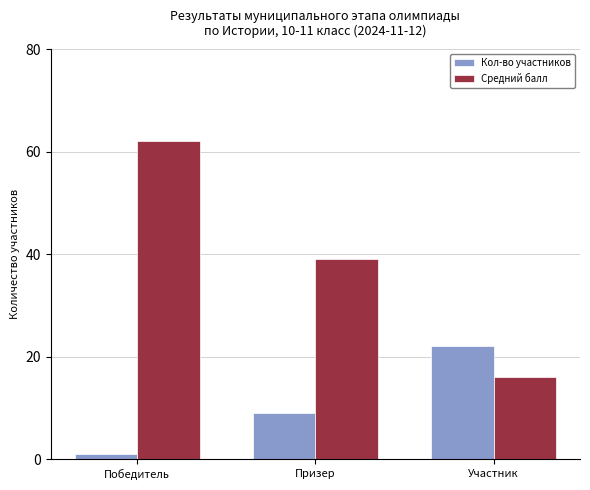

What is the minimum value for Средний балл?

16